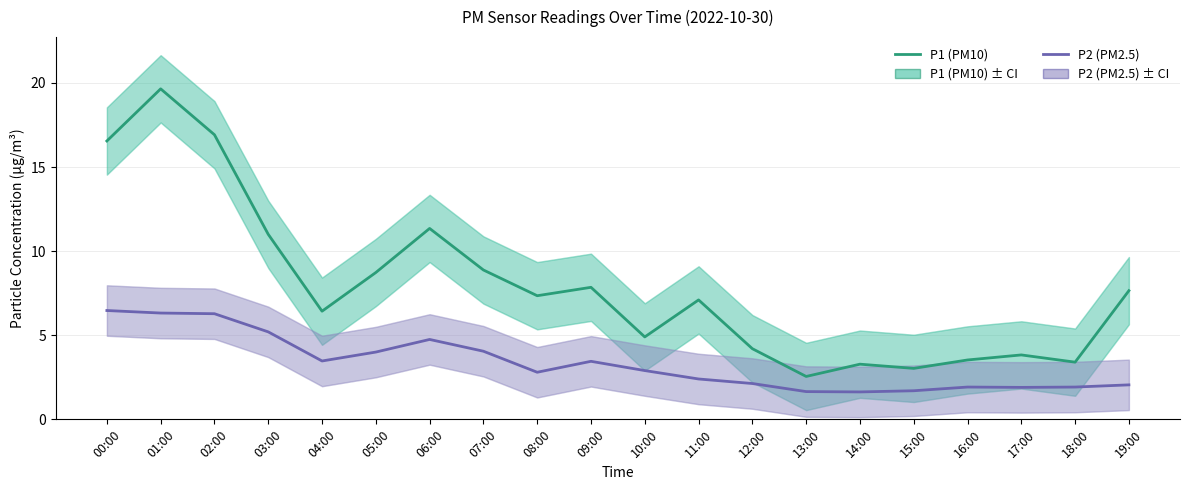

Where is P1 (PM10) nearest to the value 11?

03:00